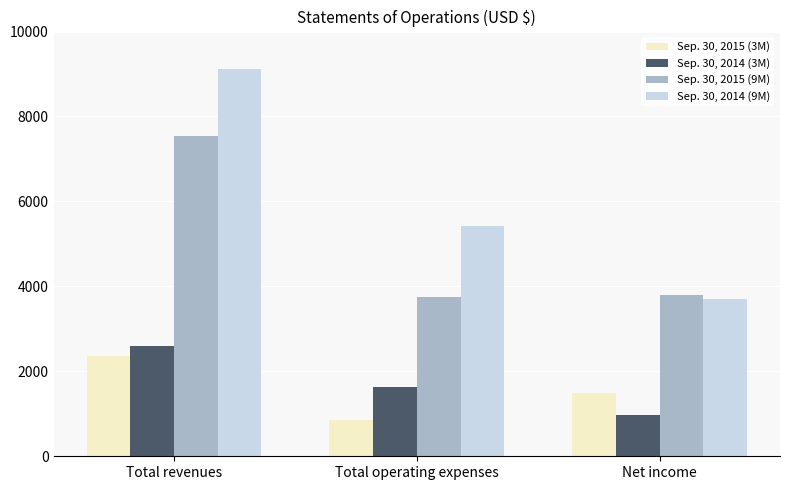

Are the bars horizontal?

No